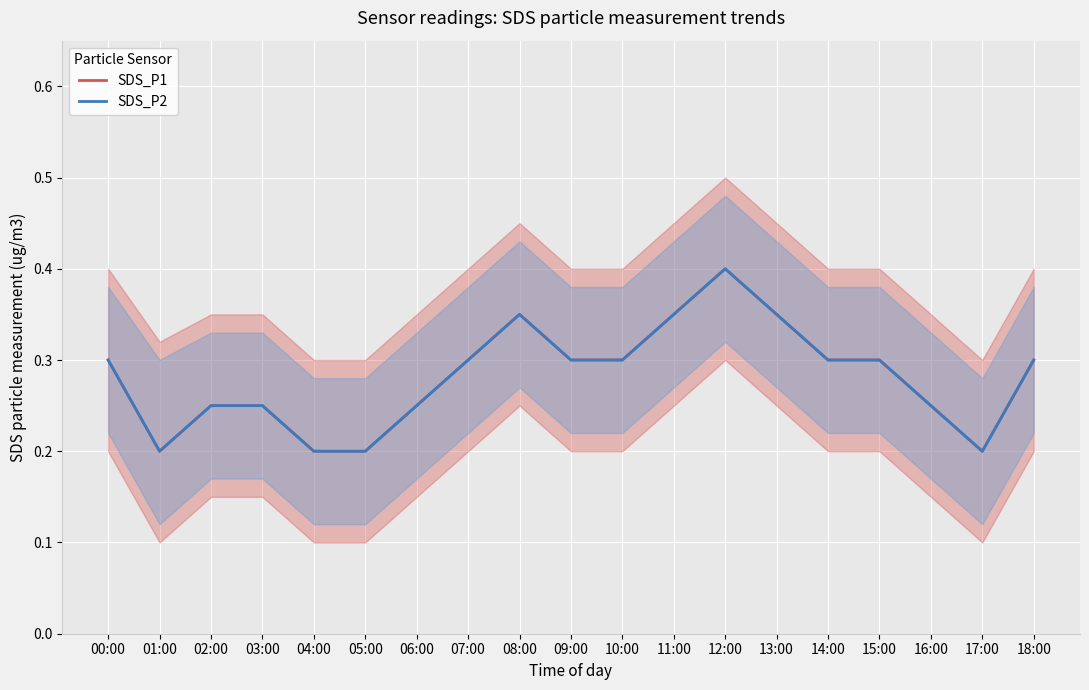

At which category is the sum across all series the highest?

12:00